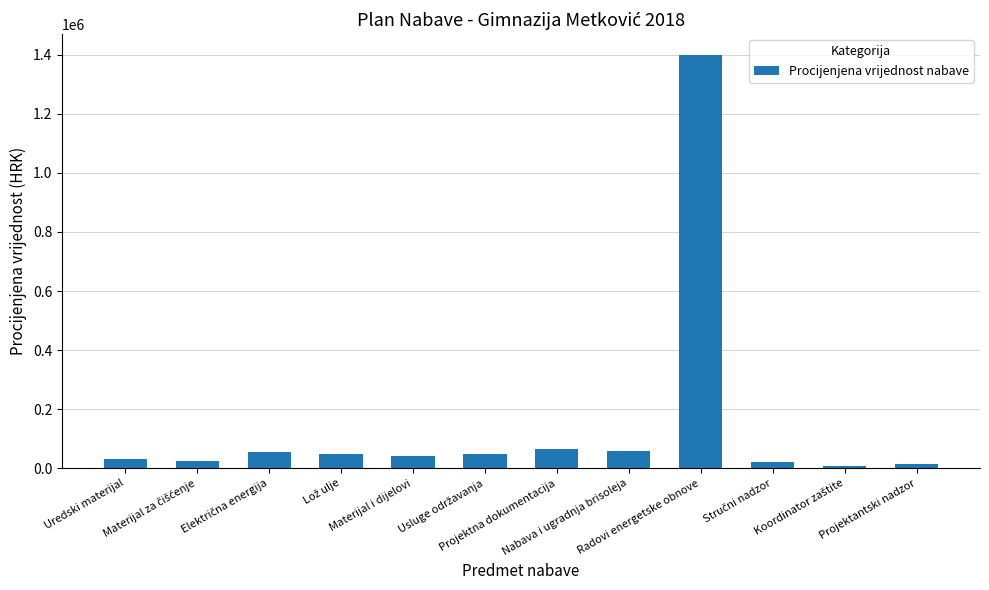

What is the average value?

151363.6